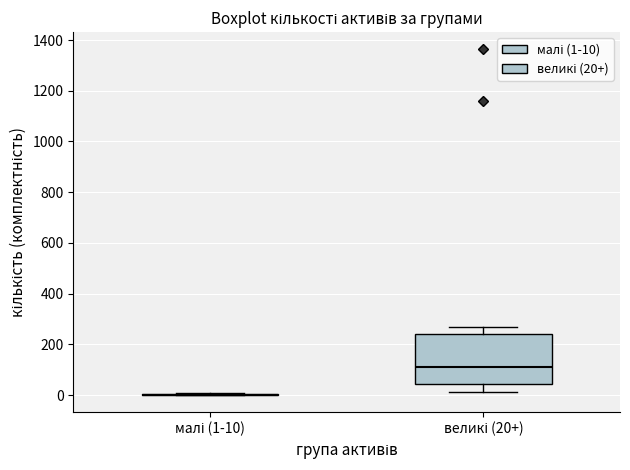

Reading left to right, read every box against the y-axis: the position of its median line, the range the box covers, and the ends of its whiskers. The values are not printed on the chart, so give them approximately, as read against the axis.

малі (1-10): box collapsed to a line at 0, whiskers 0 to 20
великі (20+): median 120, box 40 to 240, whiskers 20 to 260